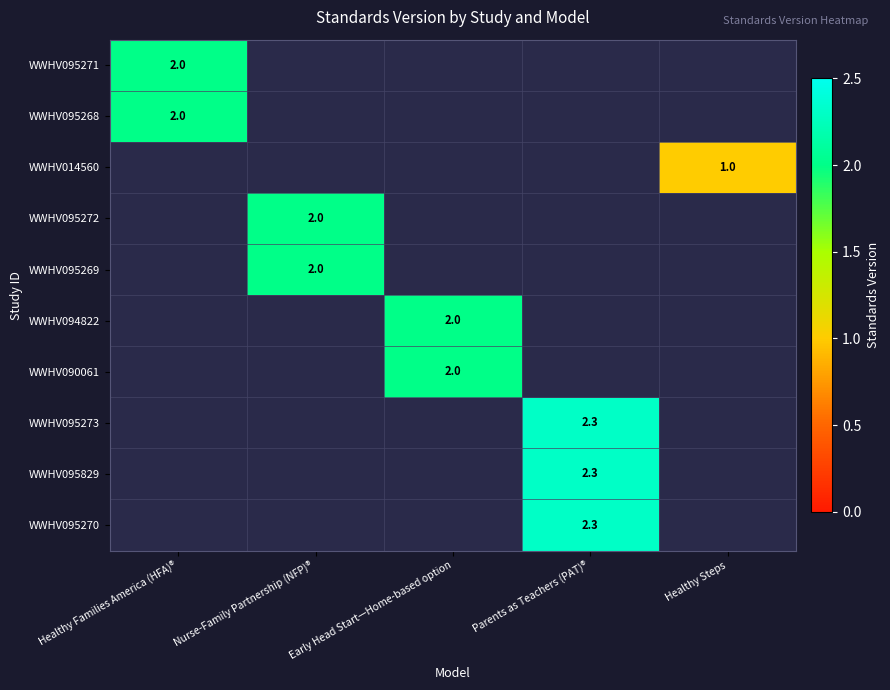

Count the number of data series in this chart.

10